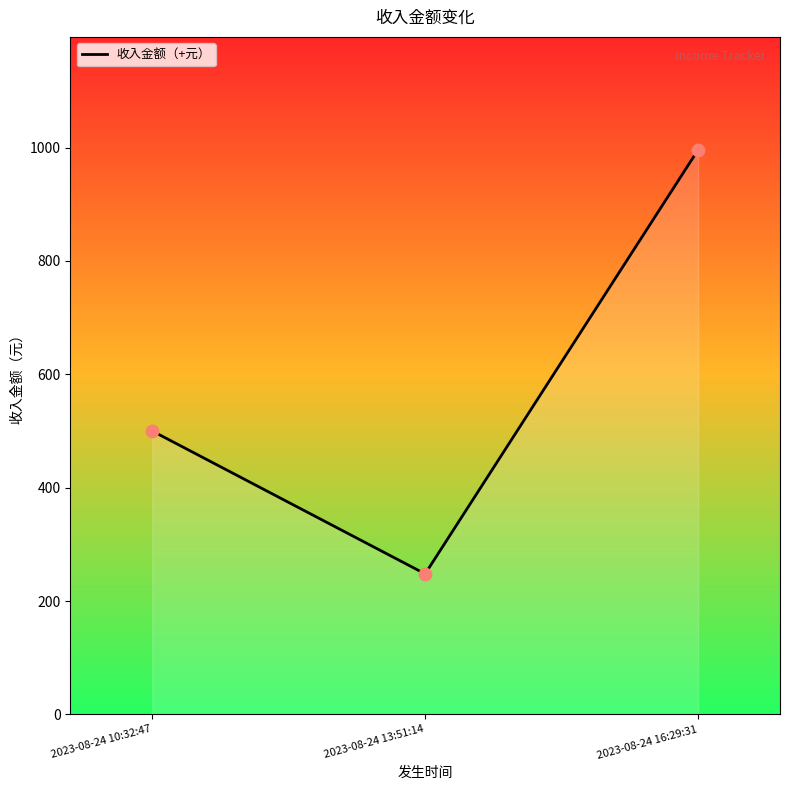

Which has a higher value, 2023-08-24 16:29:31 or 2023-08-24 13:51:14?

2023-08-24 16:29:31